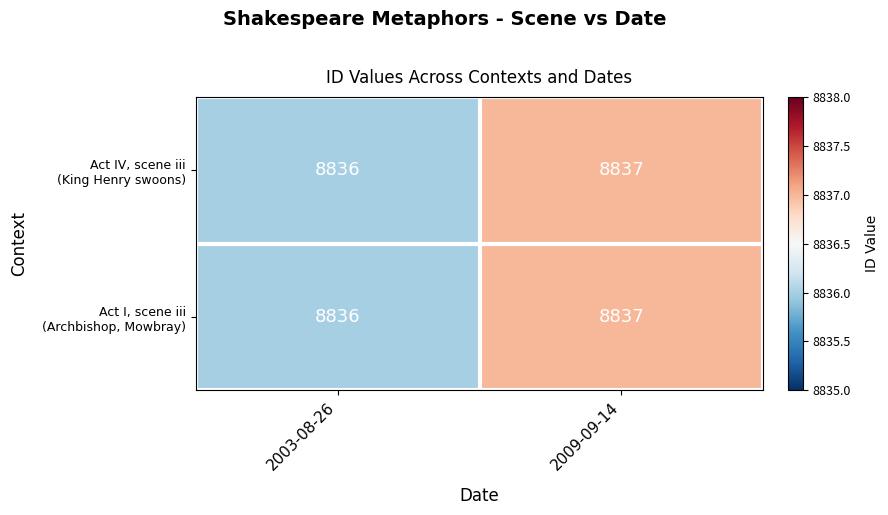

At which category does the chart reach its minimum across all series?

2003-08-26